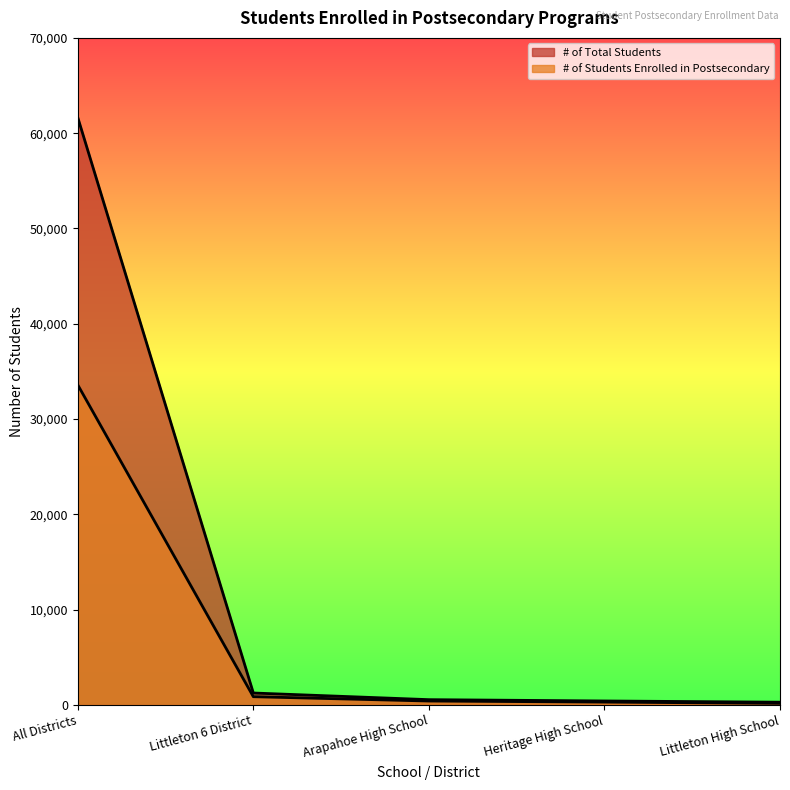

Which series has the largest total across all categories?

# of Total Students